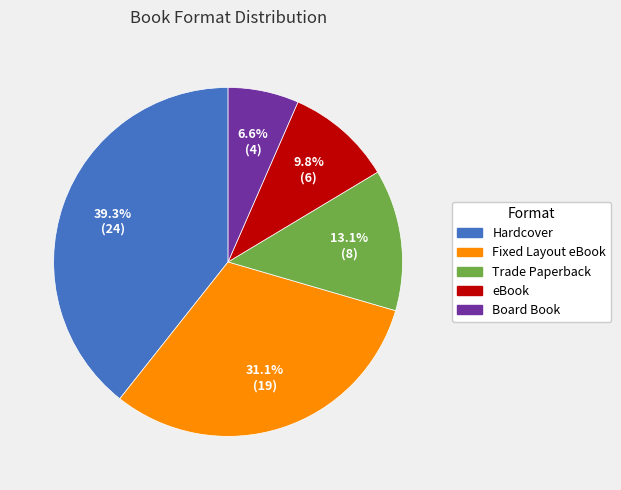

Is Trade Paperback the majority of the pie?

No